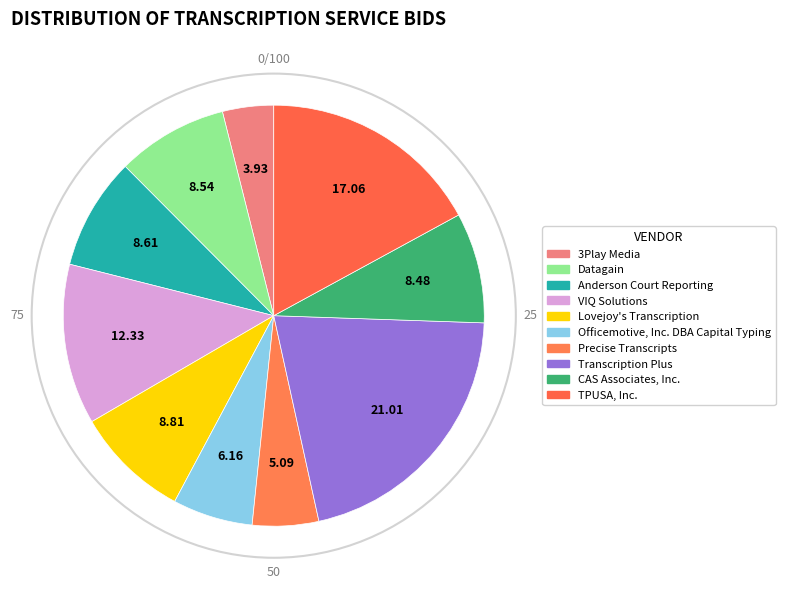

What percentage is NOT represented by Lovejoy's Transcription?

91.2%